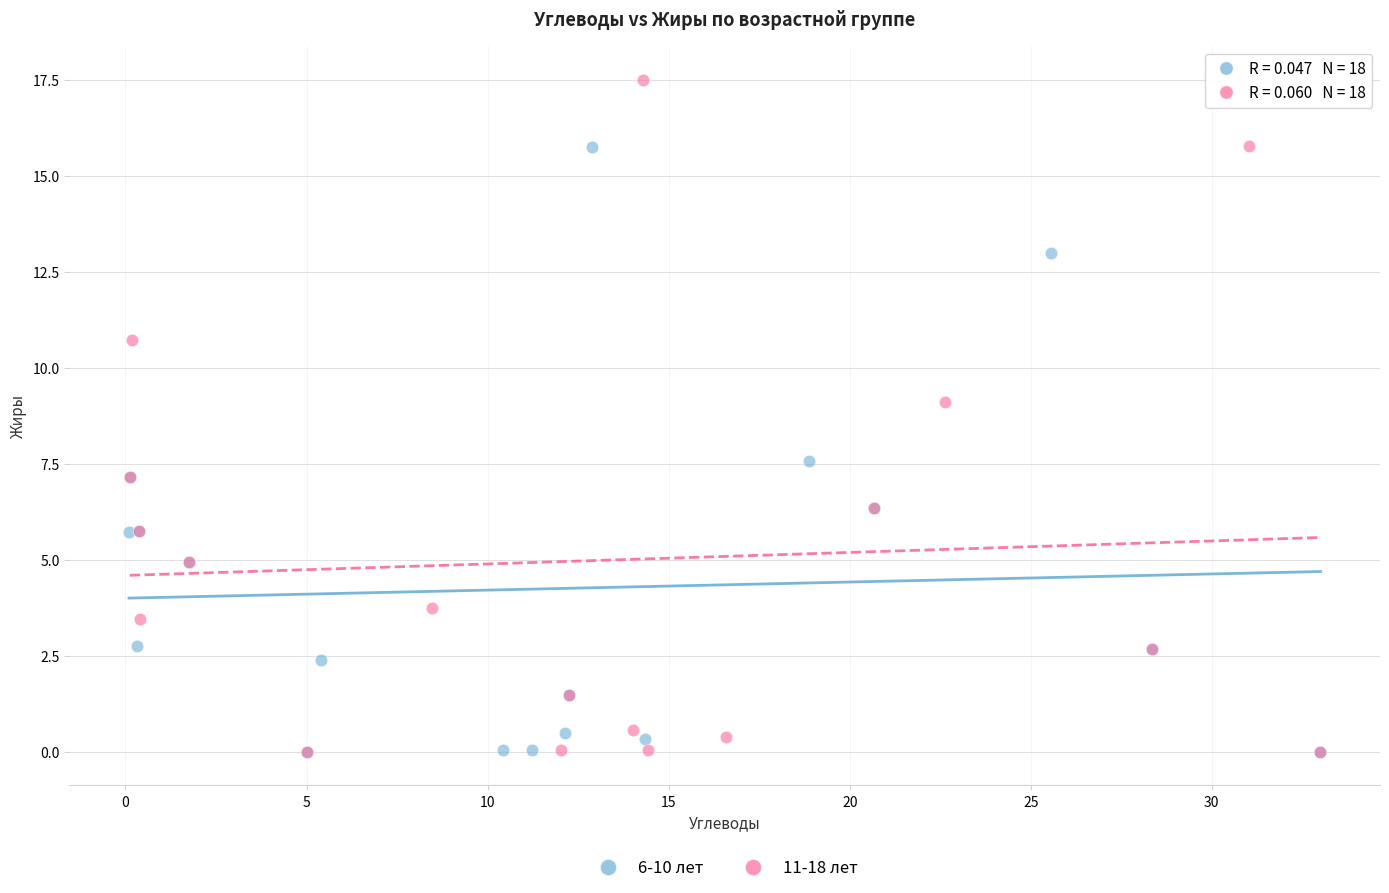

Which series has the largest Y range (max minus min)?

11-18 лет